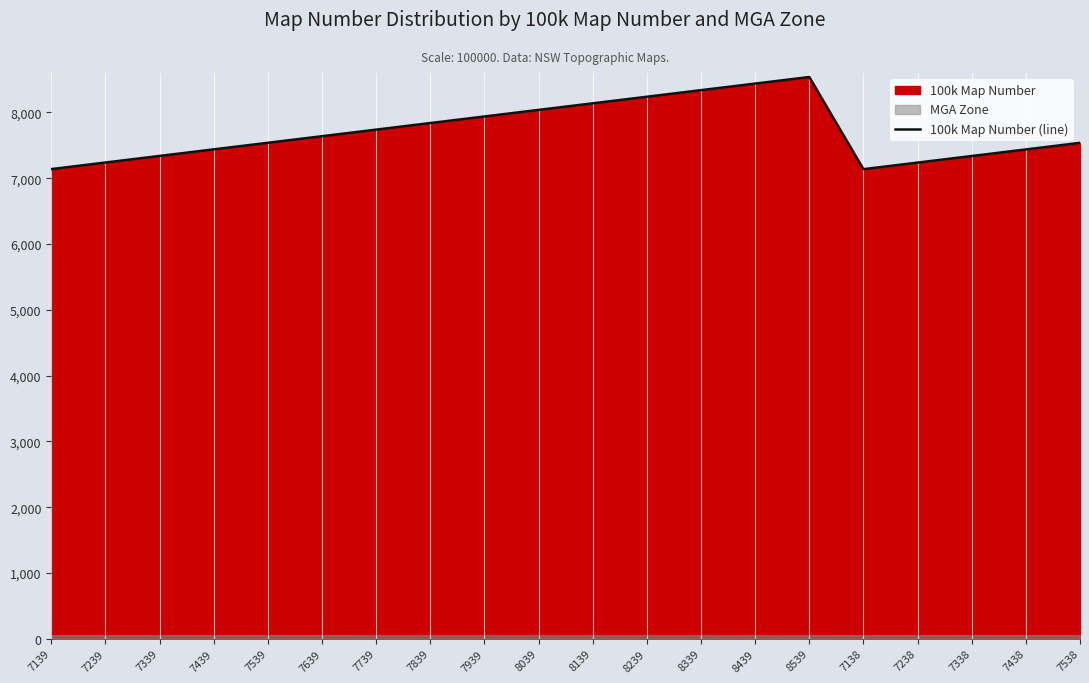

At which category does the data reach its first local peak?

8539